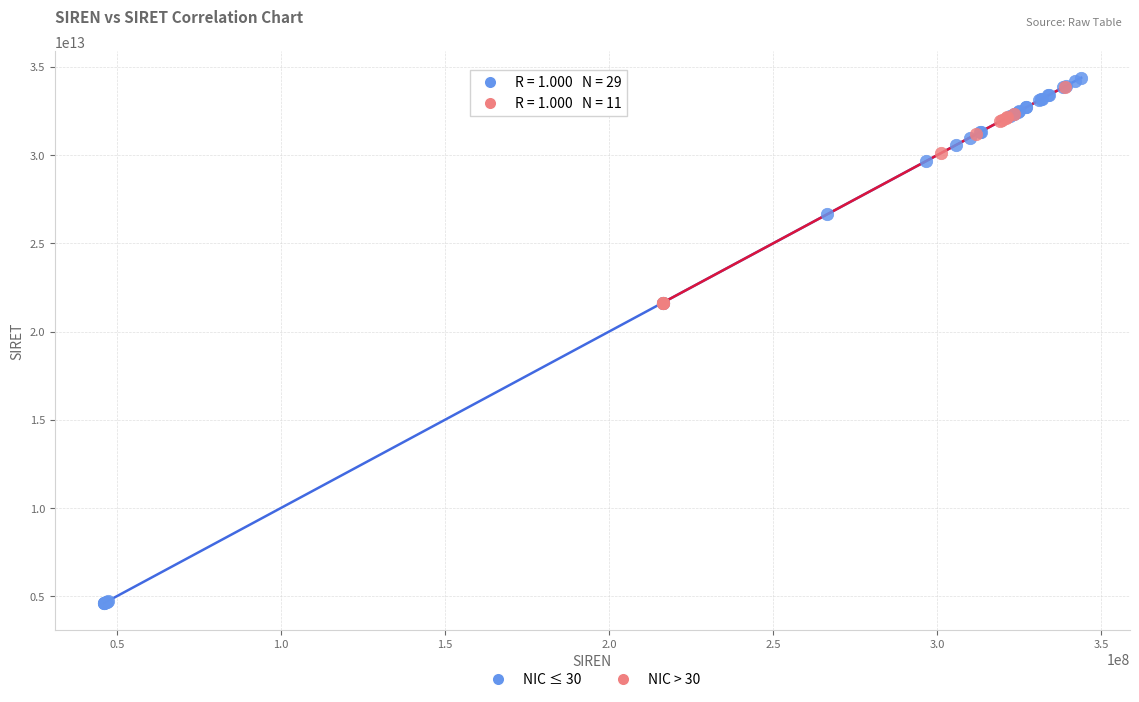

What are all the series names shown in the legend?

NIC ≤ 30, NIC > 30